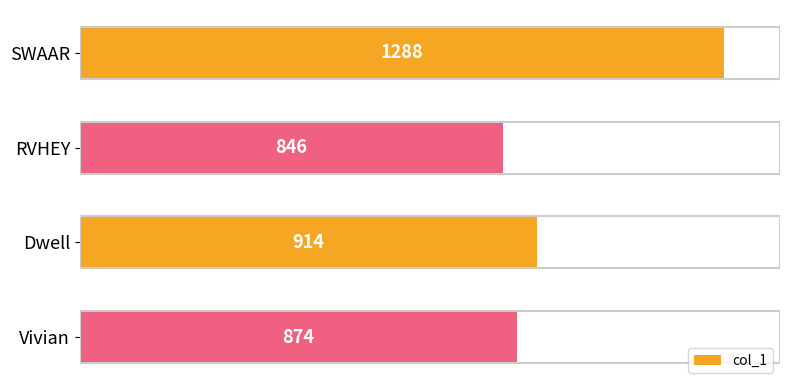

What is the approximate value at Vivian?

874